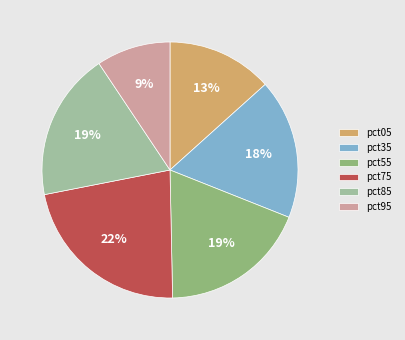

To the nearest percent, what portion does pct05 represent?

13%